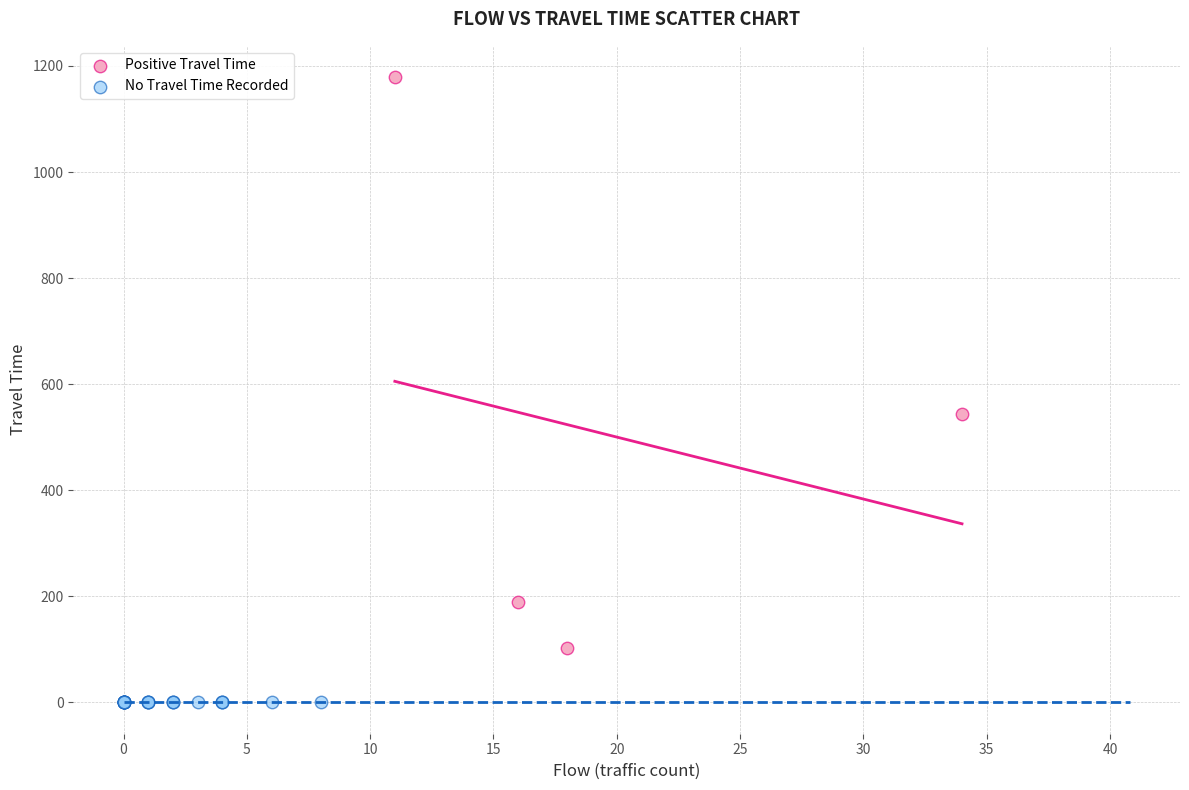

Which series contains the highest Y value?

Positive Travel Time